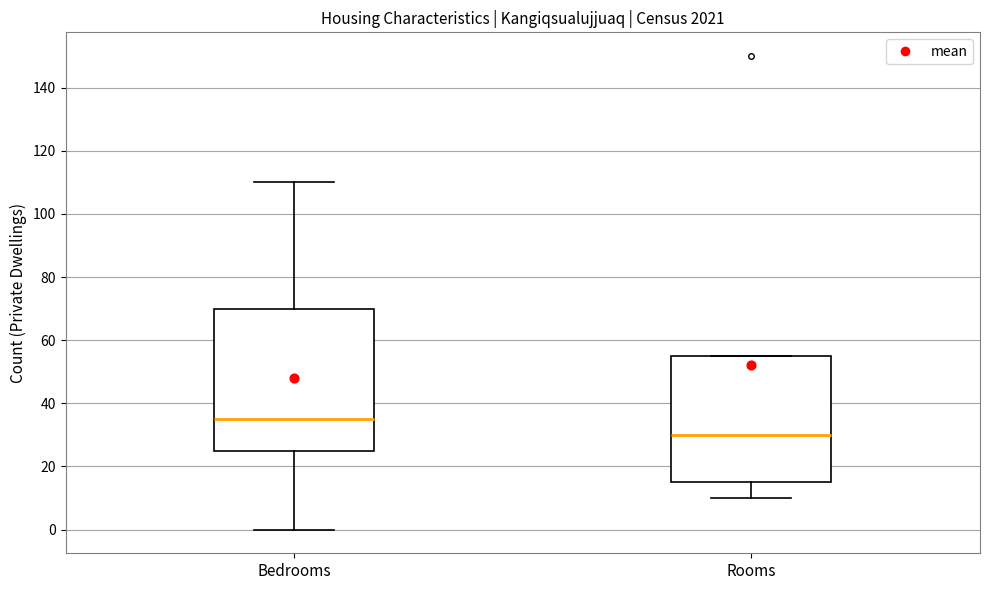

Where is the lower edge of the box for Rooms on the y-axis? The values are not printed on the chart, so give them approximately, as read against the axis.

16